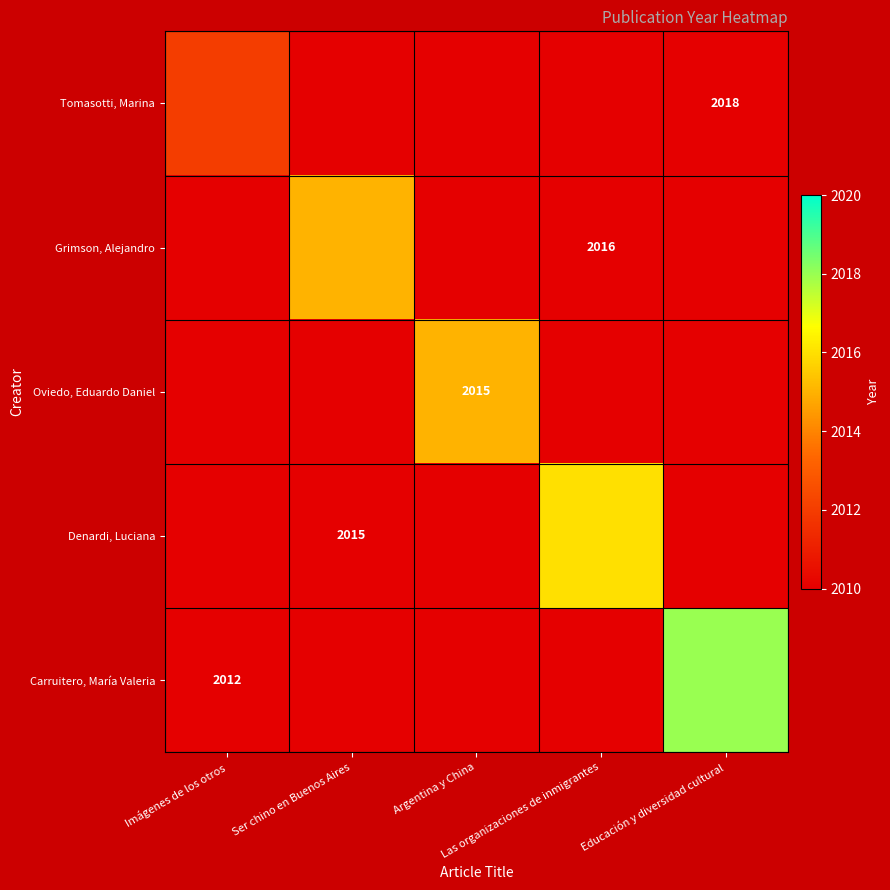

What is the total value across all series at Imágenes de los otros?

2012